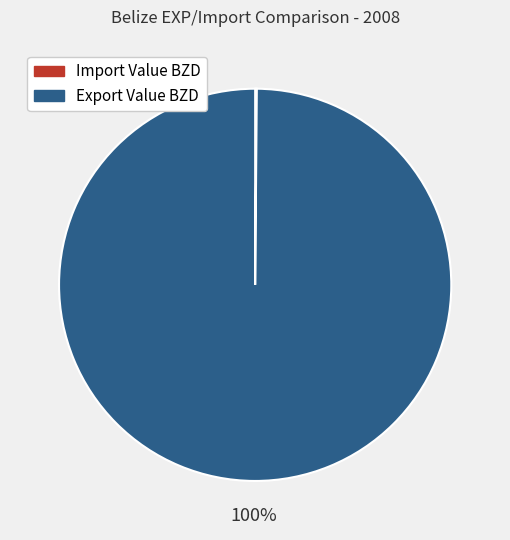

To the nearest percent, what portion does Export Value BZD represent?

100%